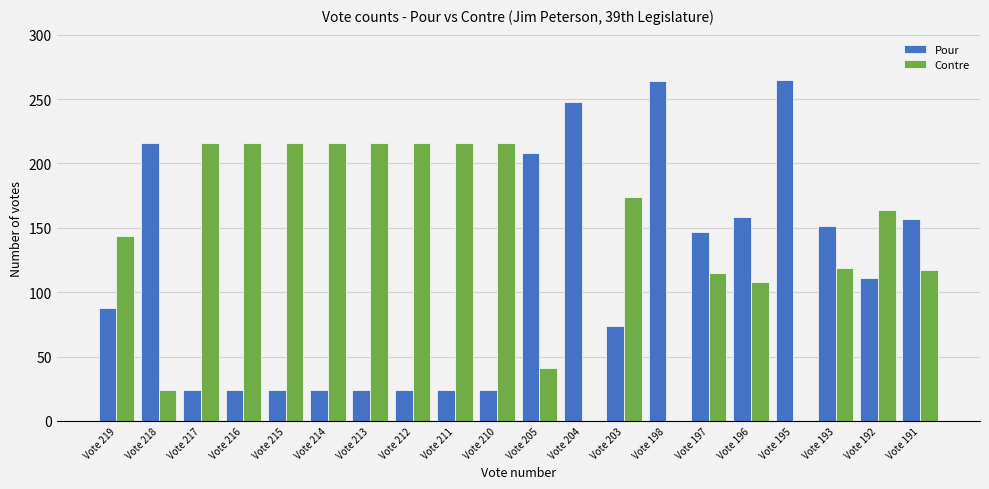

What is the approximate value of Pour at Vote 195?

265